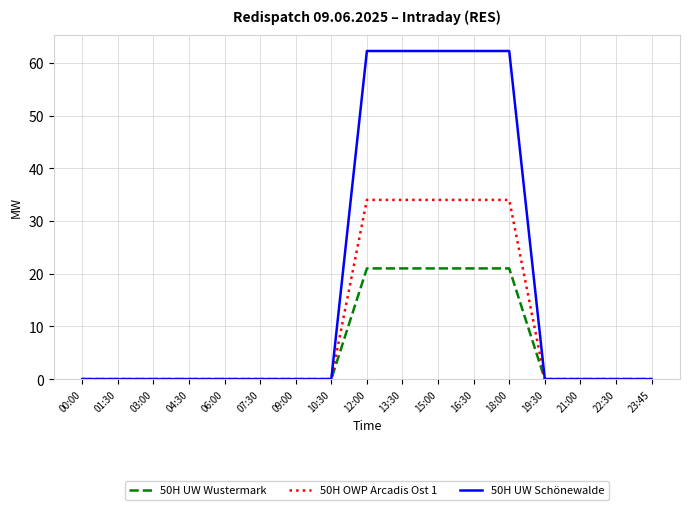

How many categories are shown in the chart?

17